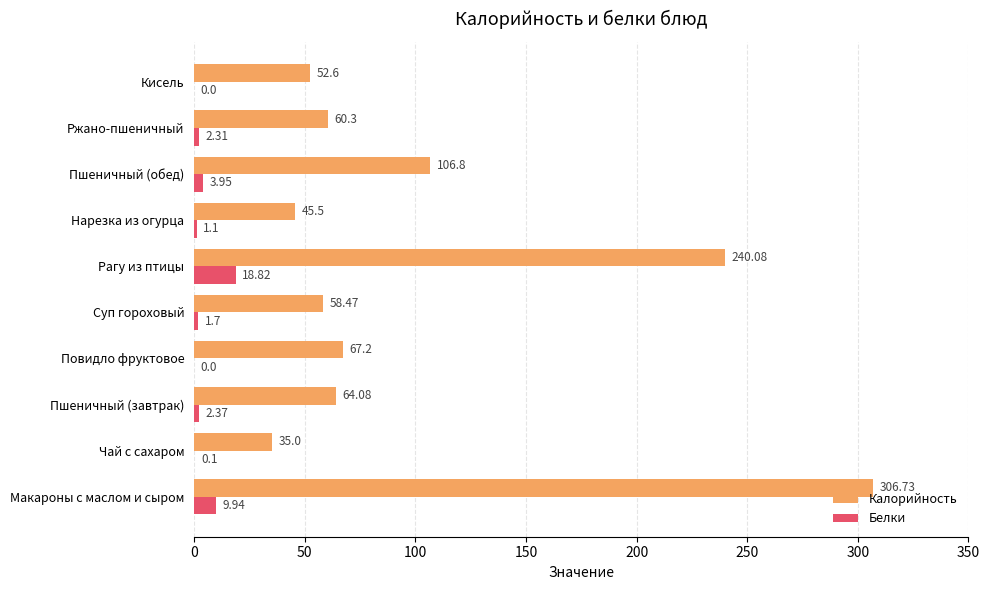

Which label corresponds to the largest value in the chart?

Макароны с маслом и сыром